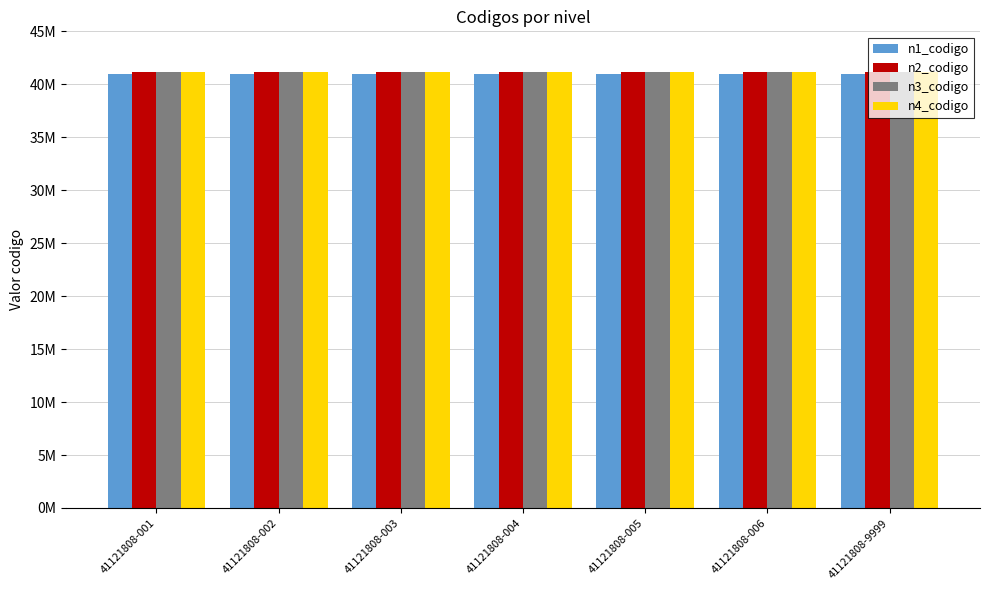

The value of n4_codigo at 41121808-003 is 41121808. True or false?

True